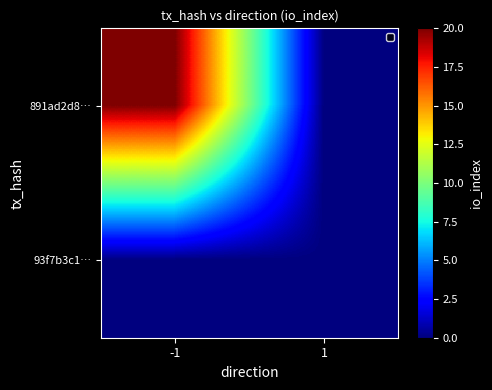

At -1, list the series in order from largest to smallest.

891ad2d8…, 93f7b3c1…